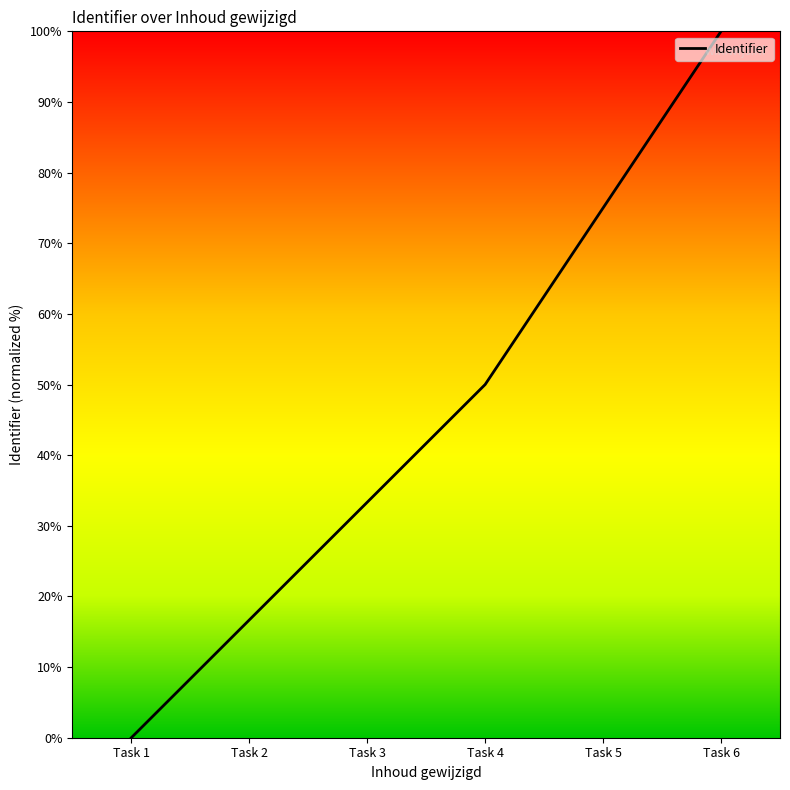

Does the chart display data point markers on the line(s)?

No